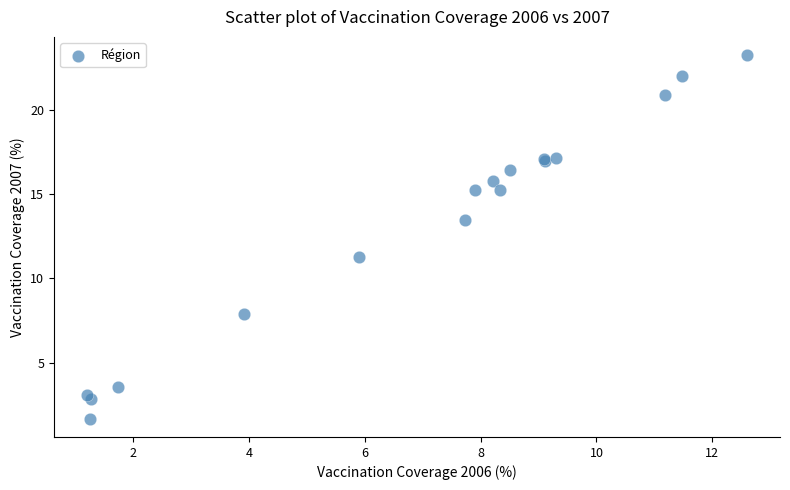

What Y value in the scatter plot is closest to 12?

11.3